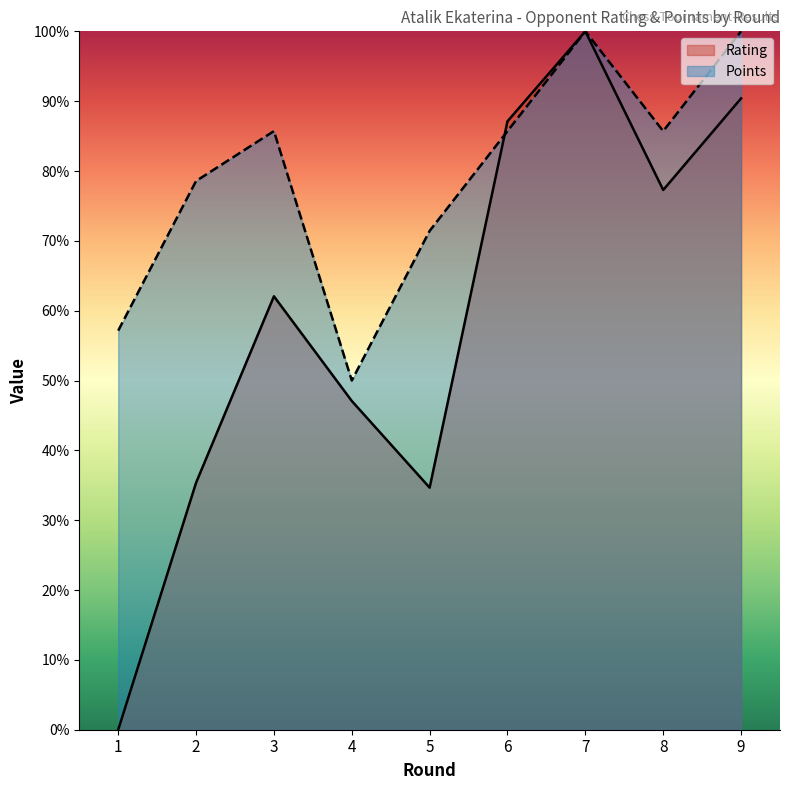

Which category has the highest value in the Rating series?

7